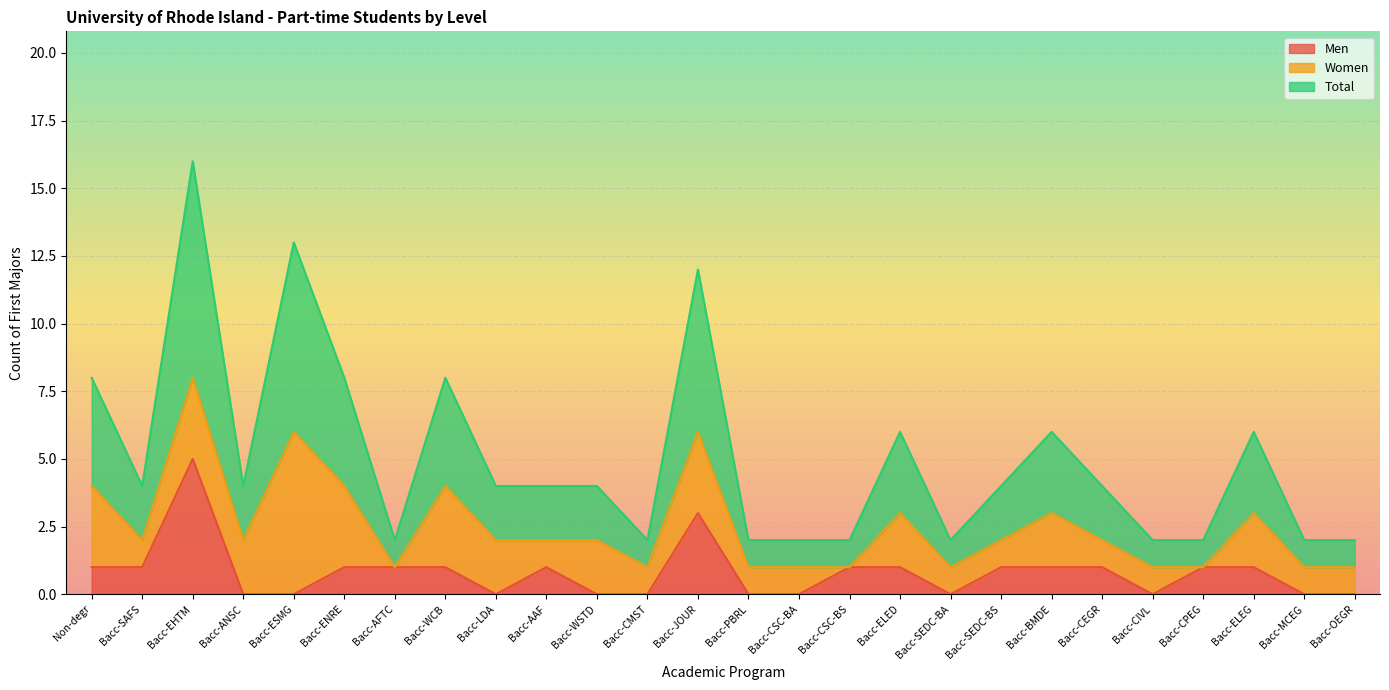

Is the value of Men at Bacc-WSTD greater than the value of Total at Bacc-CPEG?

No